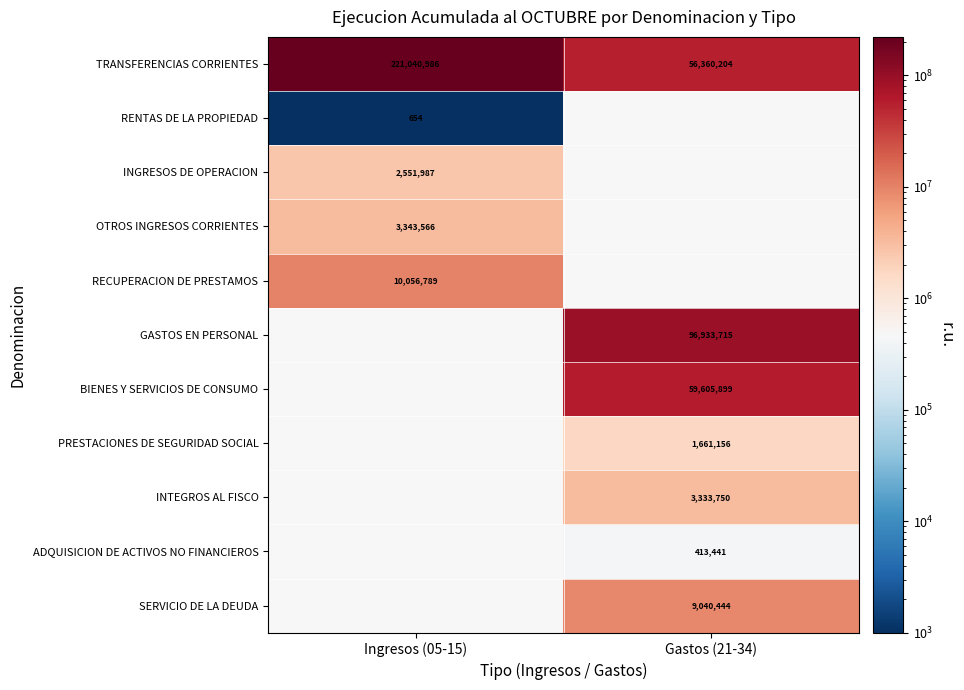

The BIENES Y SERVICIOS DE CONSUMO series shows 17090484 at Gastos (21-34). True or false?

False